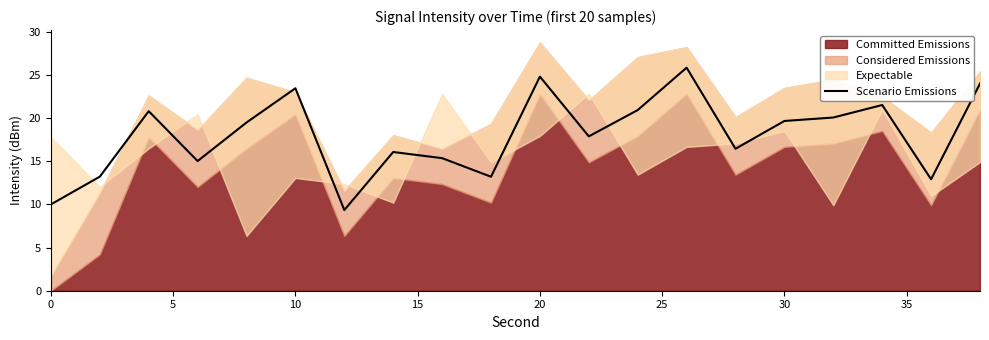

What is the highest value of the Scenario Emissions series?

25.8